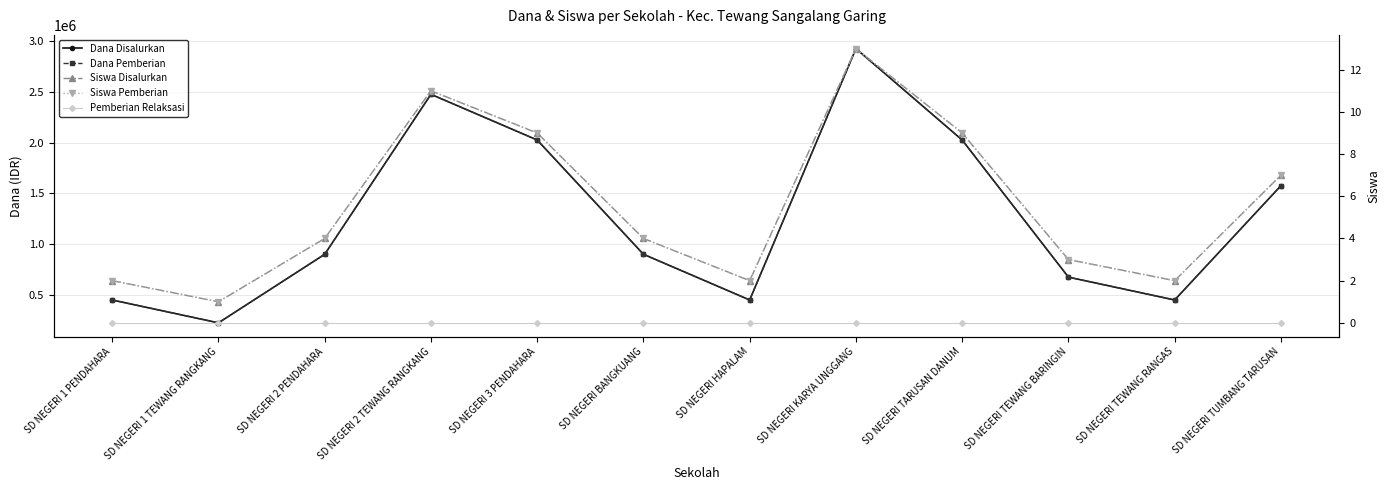

What position from the right is SD NEGERI KARYA UNGGANG?

5